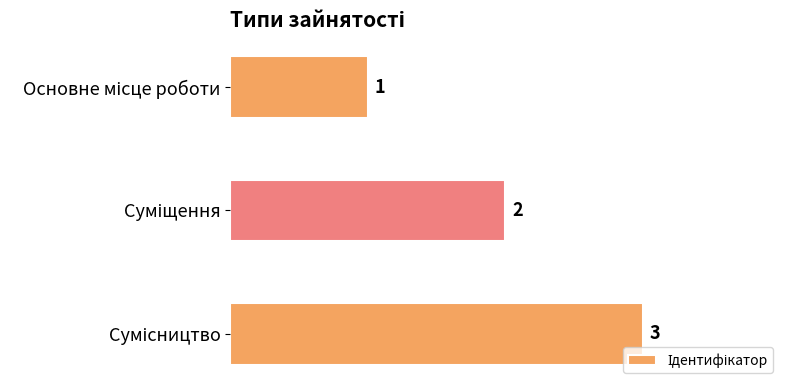

How many series are shown in this chart?

1